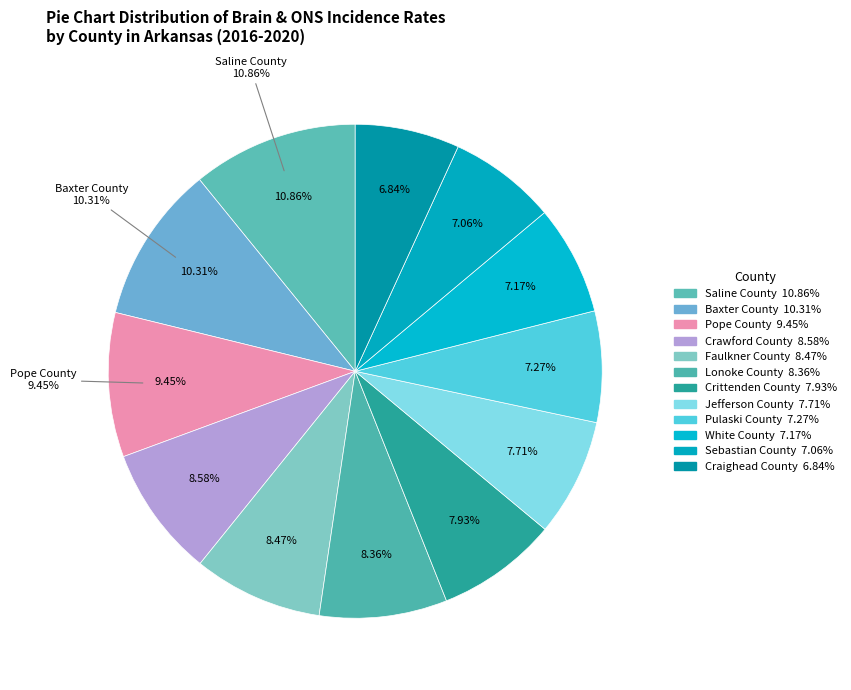

Rank the categories by value from lowest to highest.

Craighead County, Sebastian County, White County, Pulaski County, Jefferson County, Crittenden County, Lonoke County, Faulkner County, Crawford County, Pope County, Baxter County, Saline County